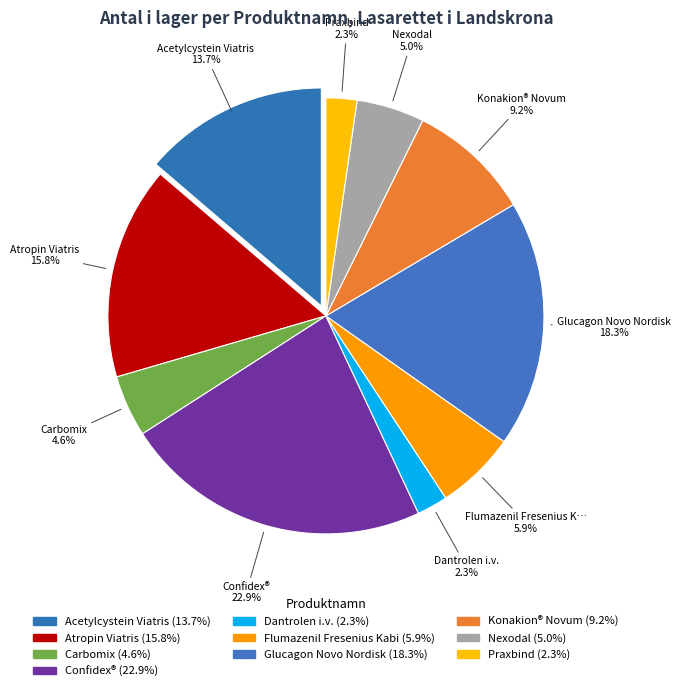

Is the sum of Acetylcystein Viatris and Atropin Viatris greater than half?

No